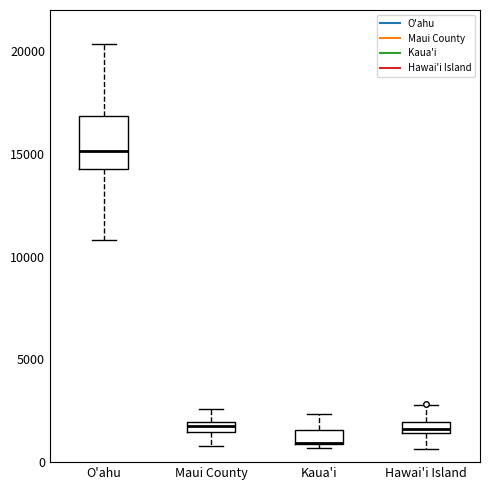

Which box is the tallest, from its lower edge to its upper edge?

O'ahu